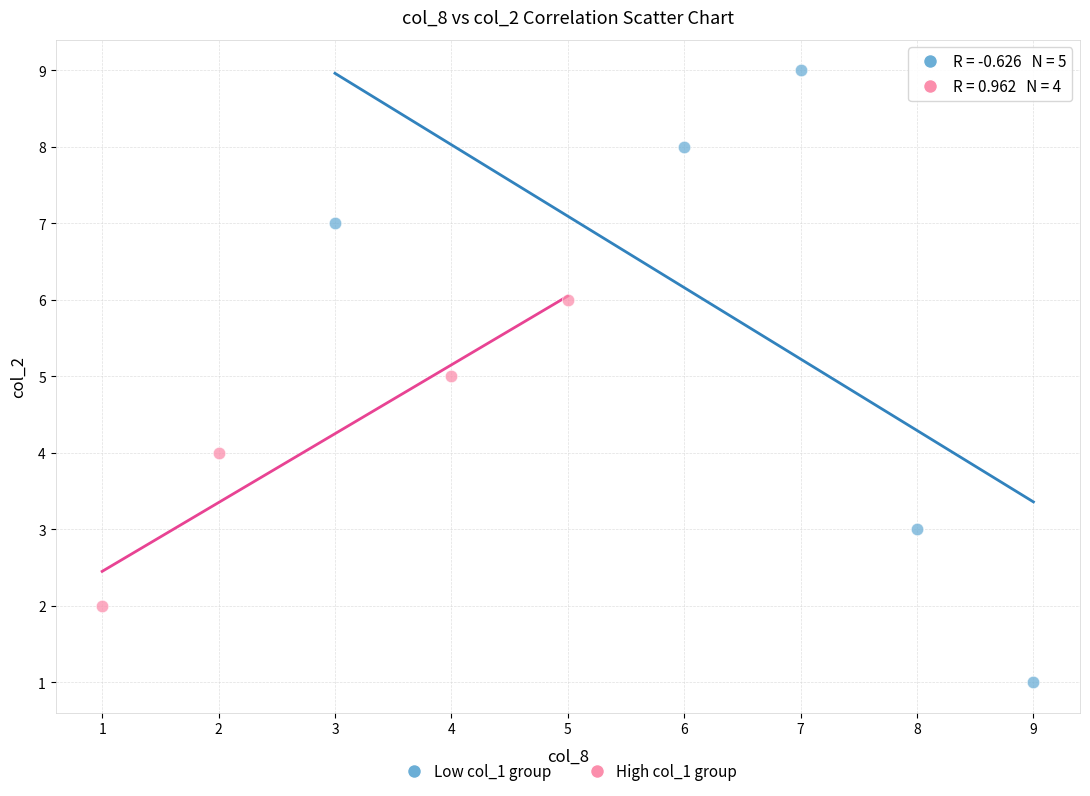

Which series has the widest spread of Y values?

Low col_1 group